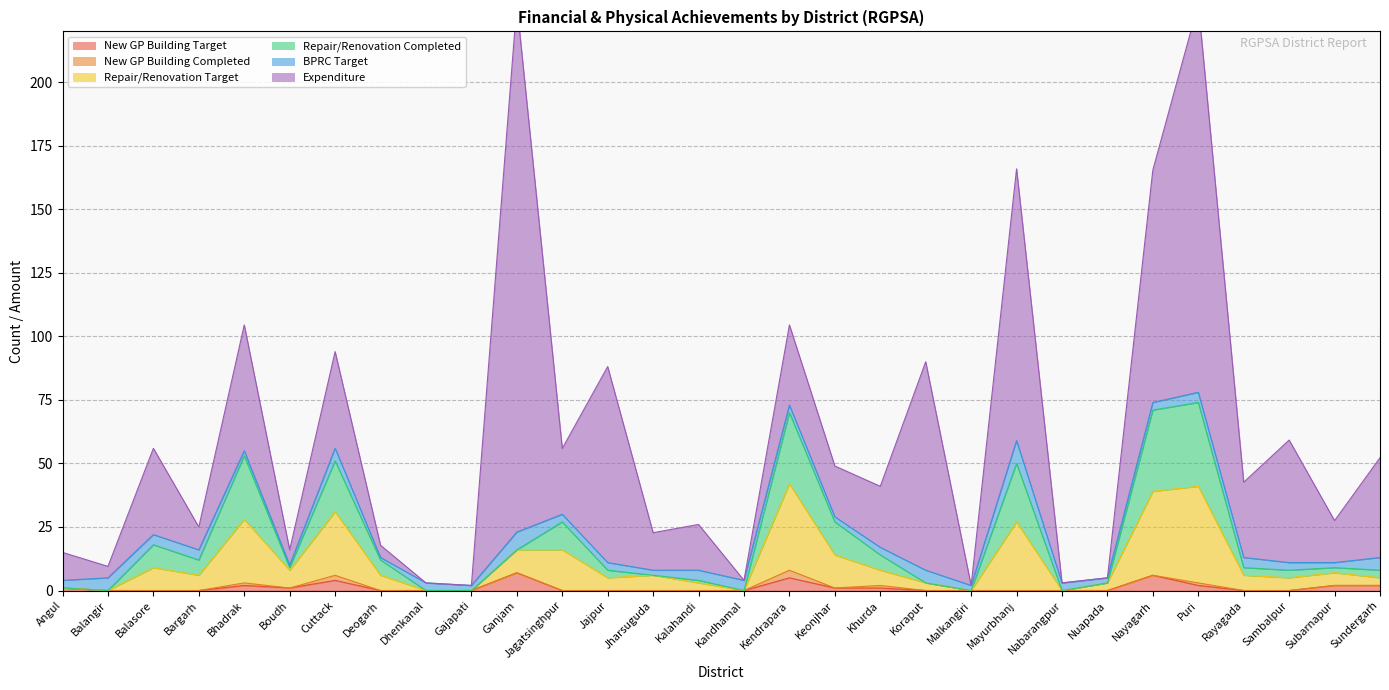

Between Angul and Boudh, which series saw the biggest shift?

Repair/Renovation Target